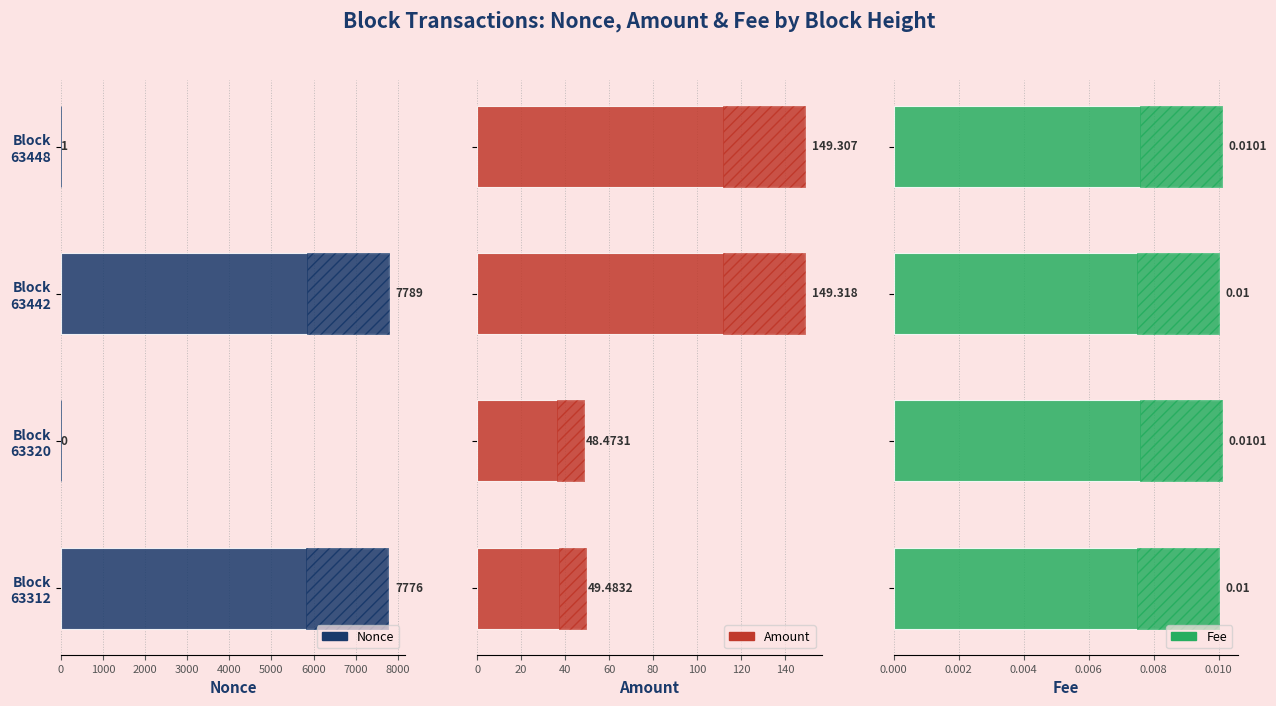

Are the bars horizontal?

Yes